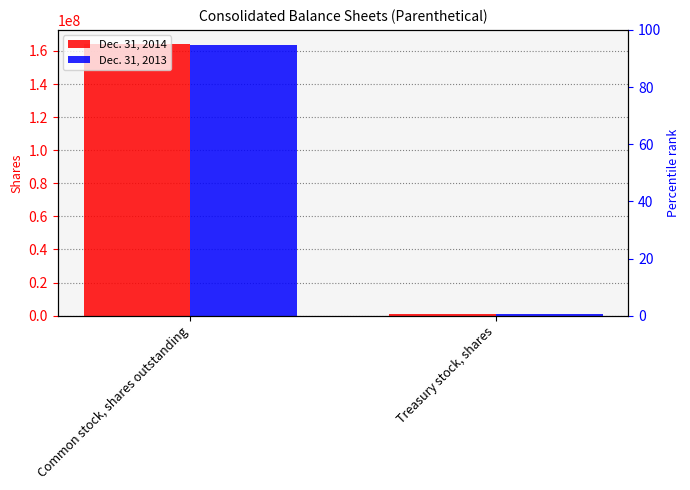

Which series has the widest spread of values?

Dec. 31, 2014